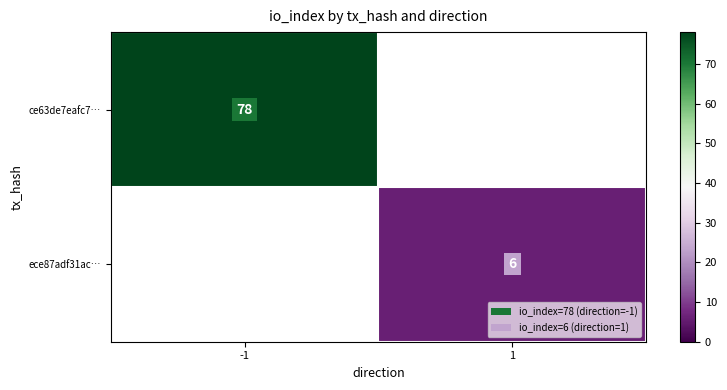

True or false: ece87adf31ac… has a value of 6 at 1.

True